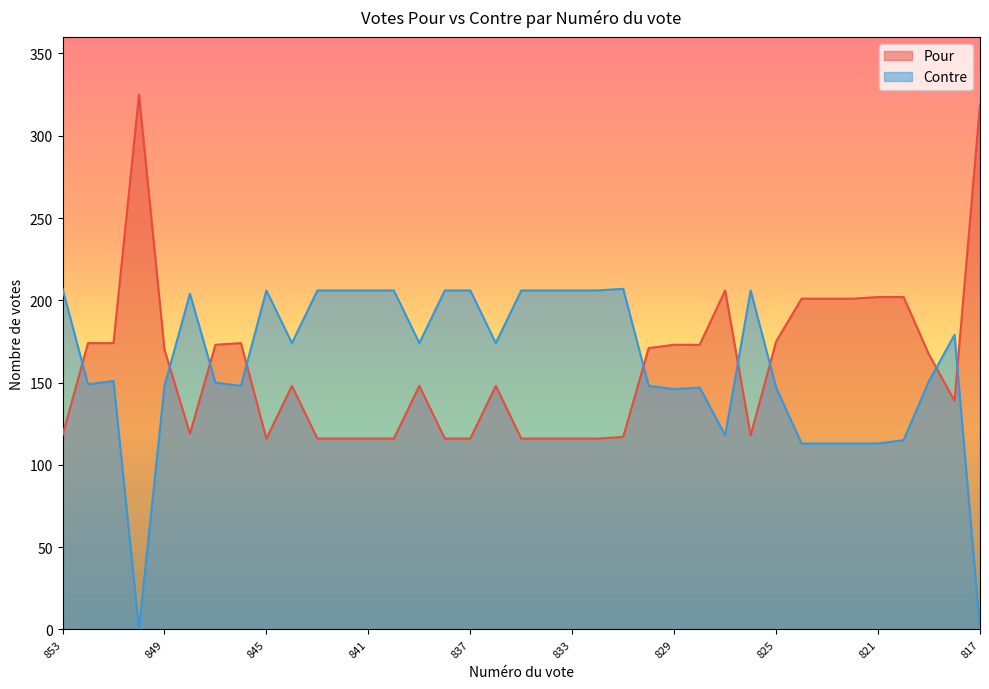

True or false: Contre has more than 1 points higher than both neighbors.

True